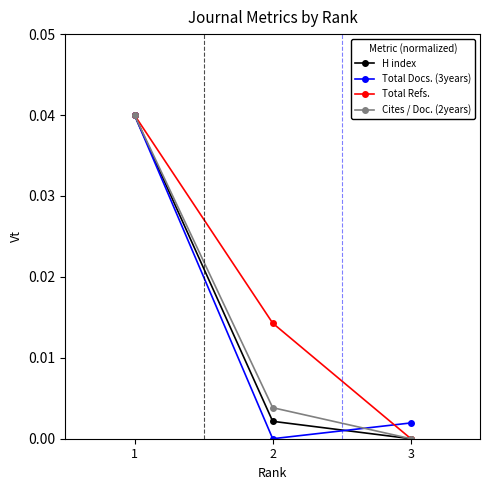

Rank the categories by Total Refs. value from lowest to highest.

3, 2, 1